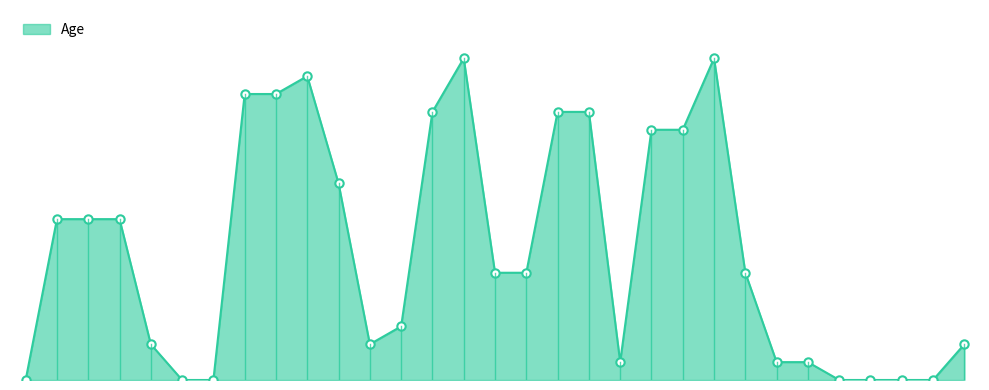

What is the value of the 15th point from the left?

18